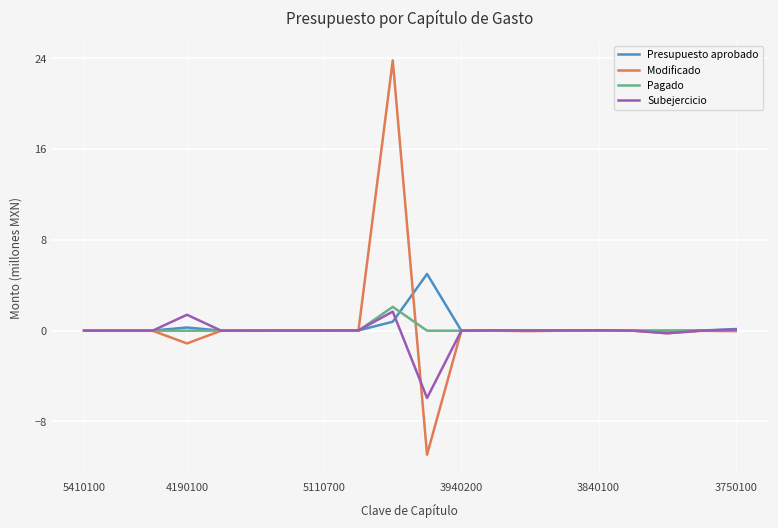

Which series has the largest range (max minus min)?

Modificado